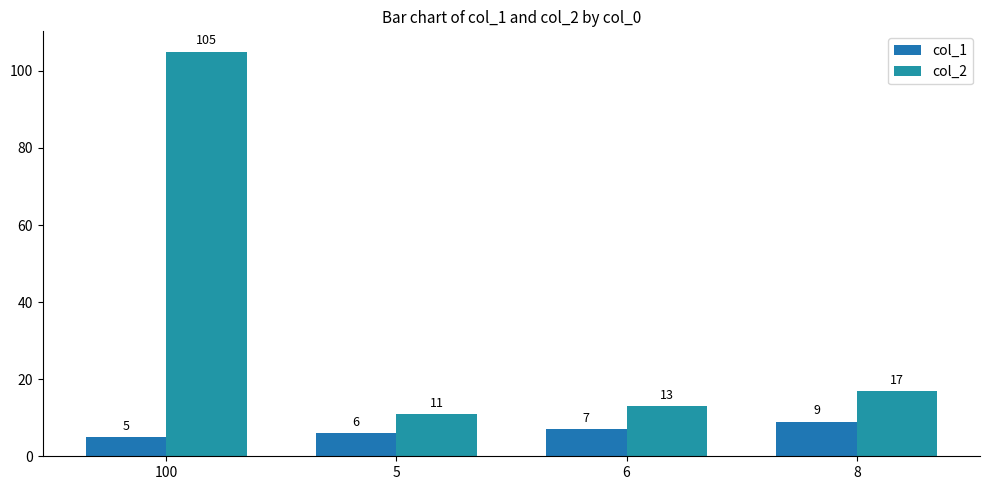

What is the value of the col_2 bar at the 2nd from the left?

11